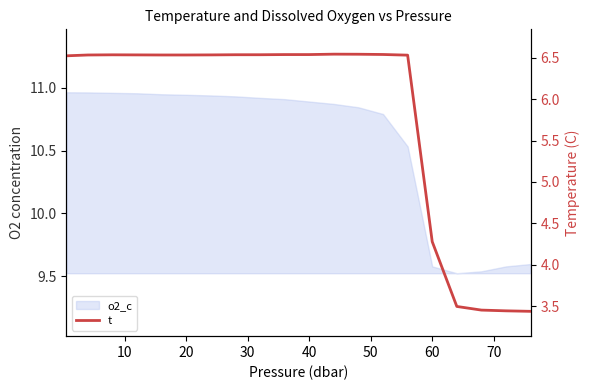

How many values are between 6 and 7?

15